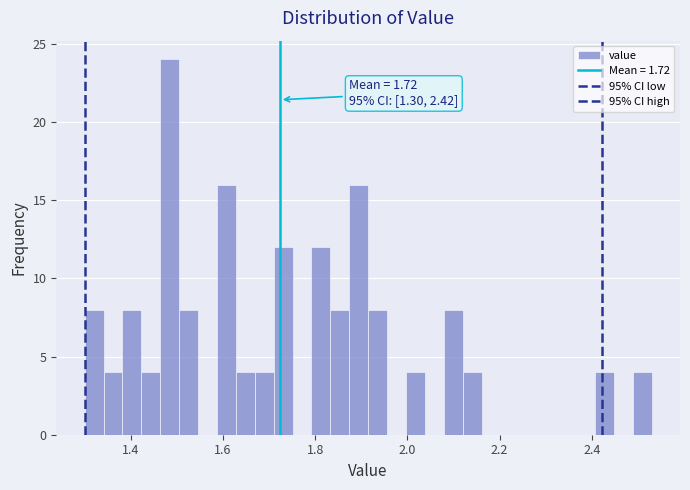

Around what value on the x-axis is the tallest bar? Give the approximate position of its centre, as read against the axis.

1.48